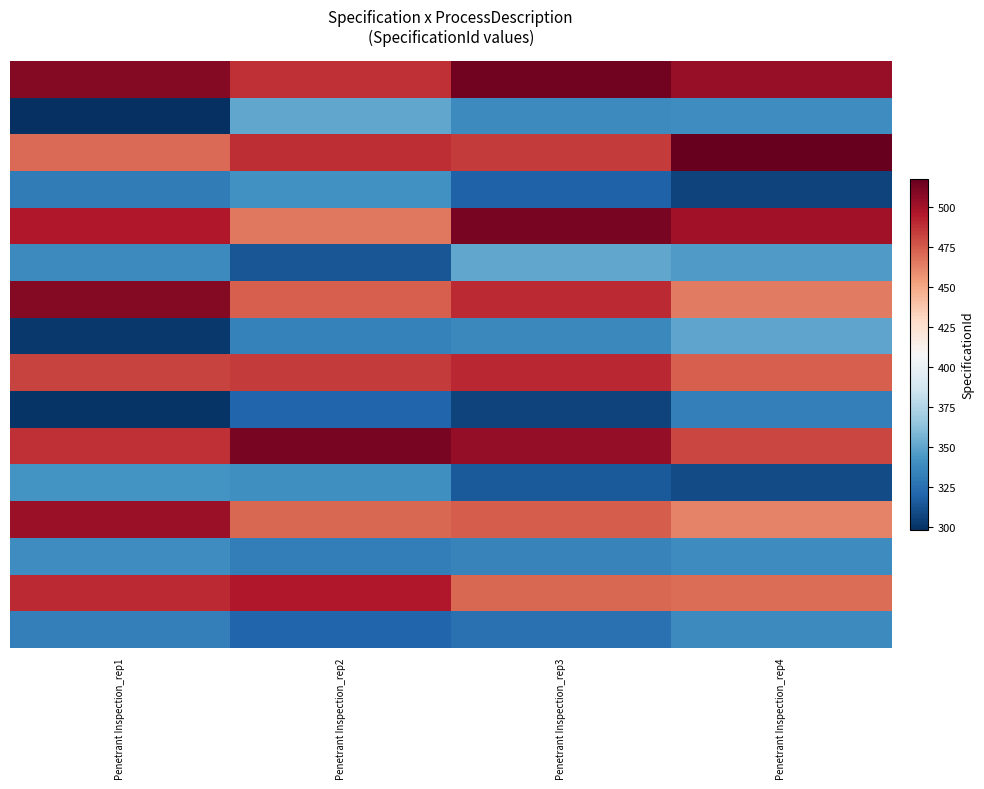

What is the total value across all series at Penetrant Inspection_rep4?

6530.1